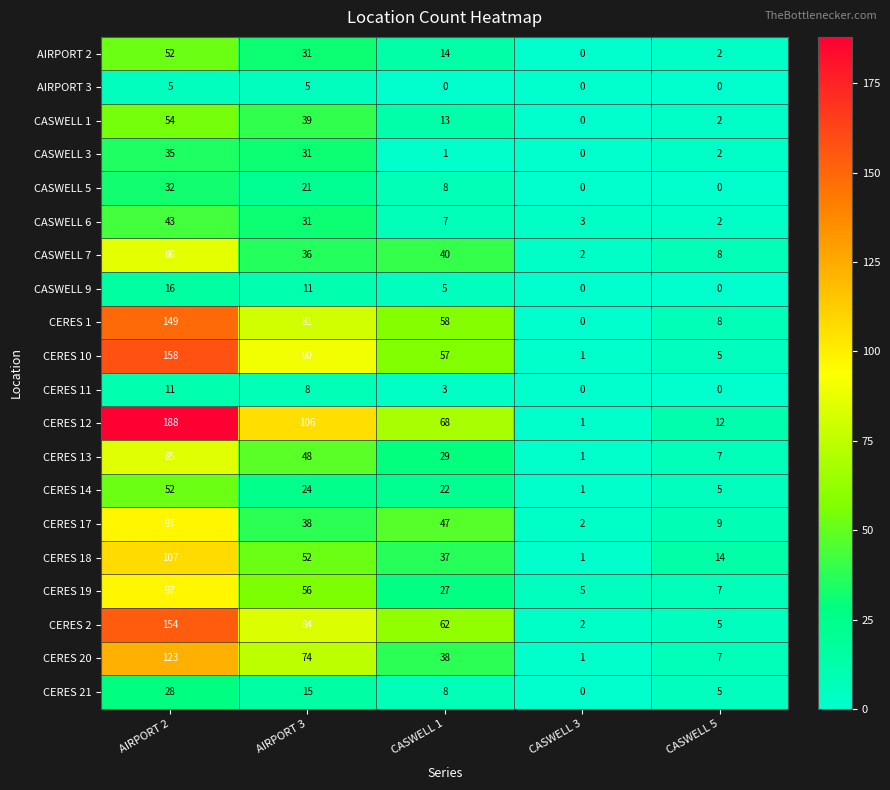

What is the difference between the maximum and minimum values in the AIRPORT 3 series?

5